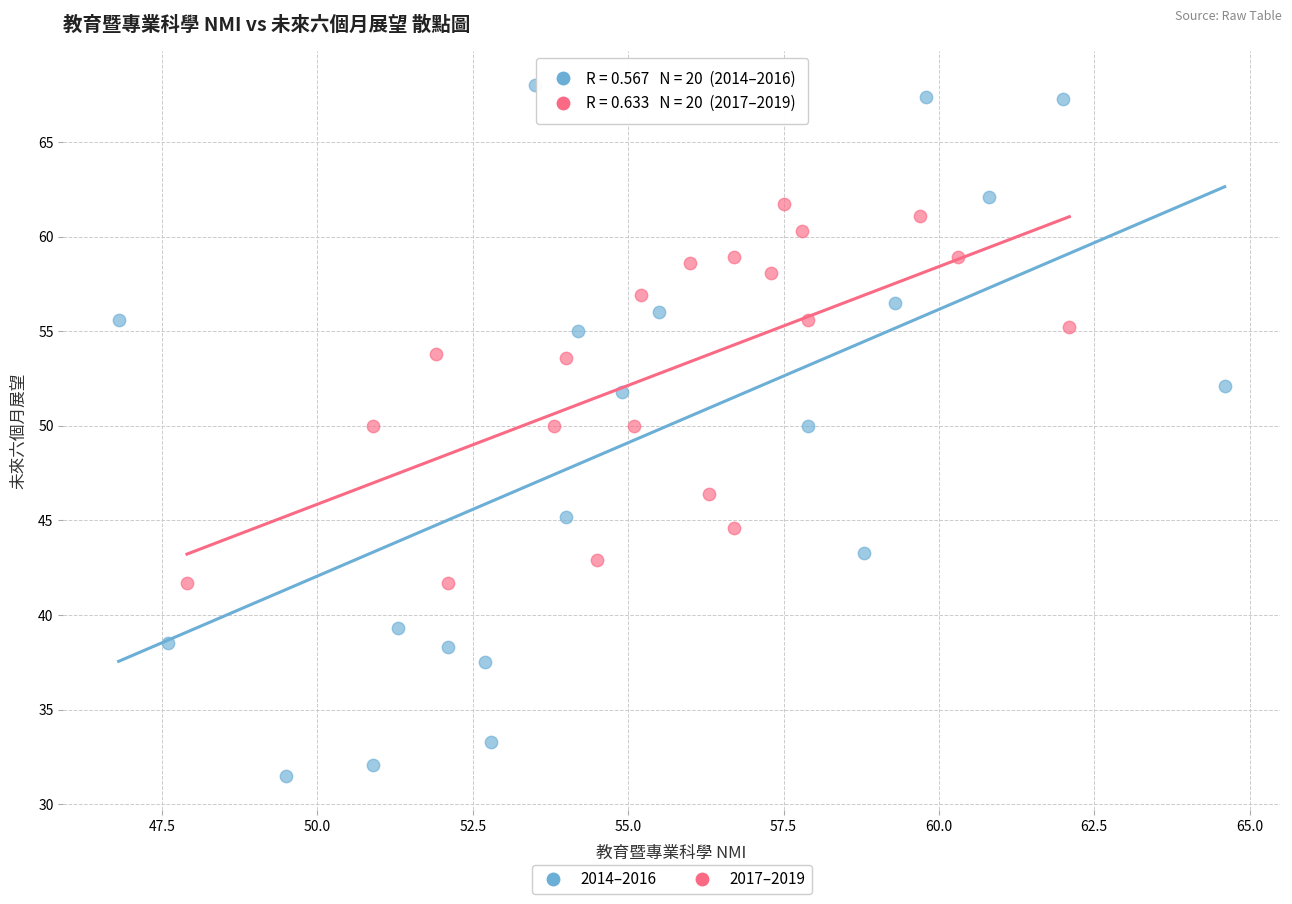

Which series has the widest spread of Y values?

2014–2016